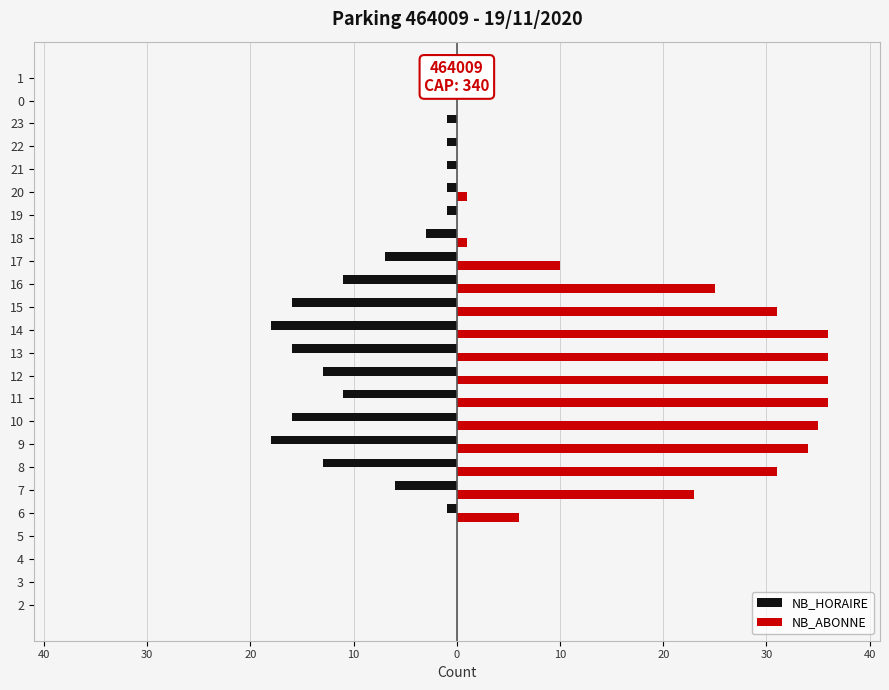

What is the greatest value displayed?

36